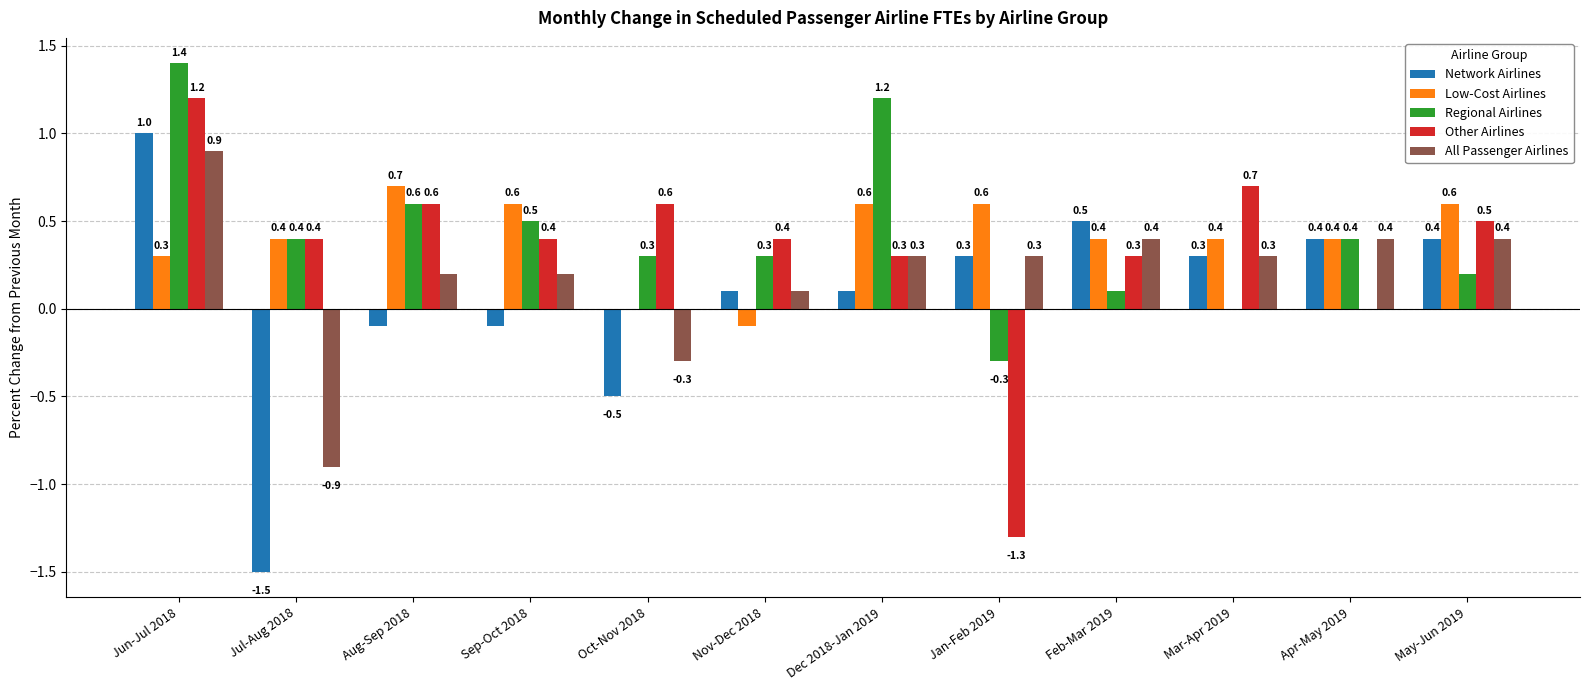

What is the sum of all Regional Airlines values?

5.1